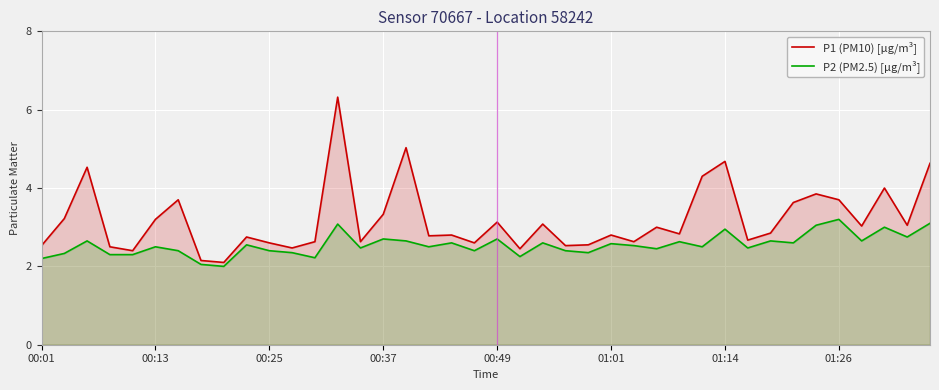

True or false: P1 (PM10) [µg/m³] has more than 0 points higher than both neighbors.

True